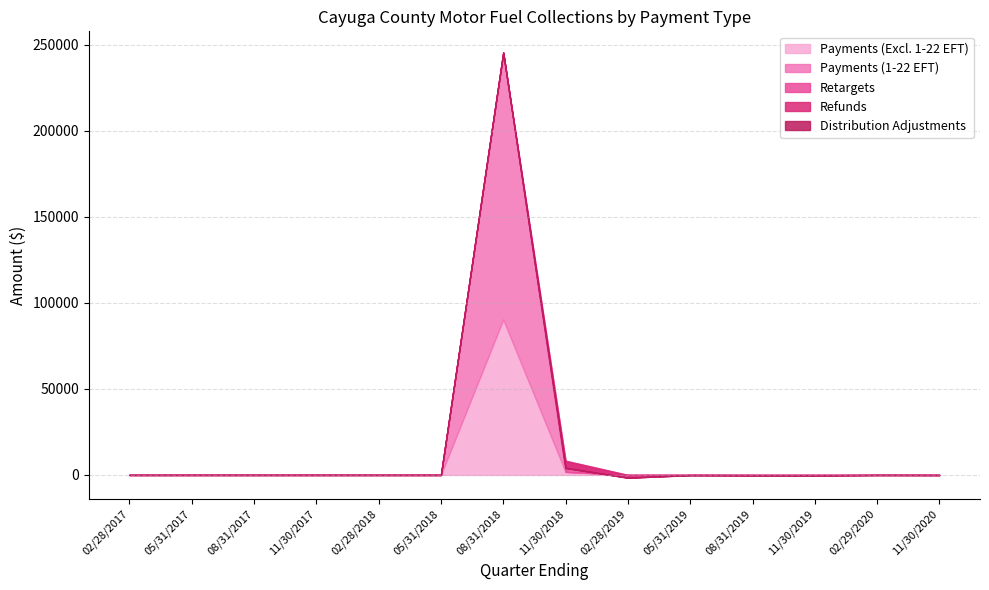

Between 11/30/2017 and 02/28/2019, which series saw the biggest shift?

Refunds